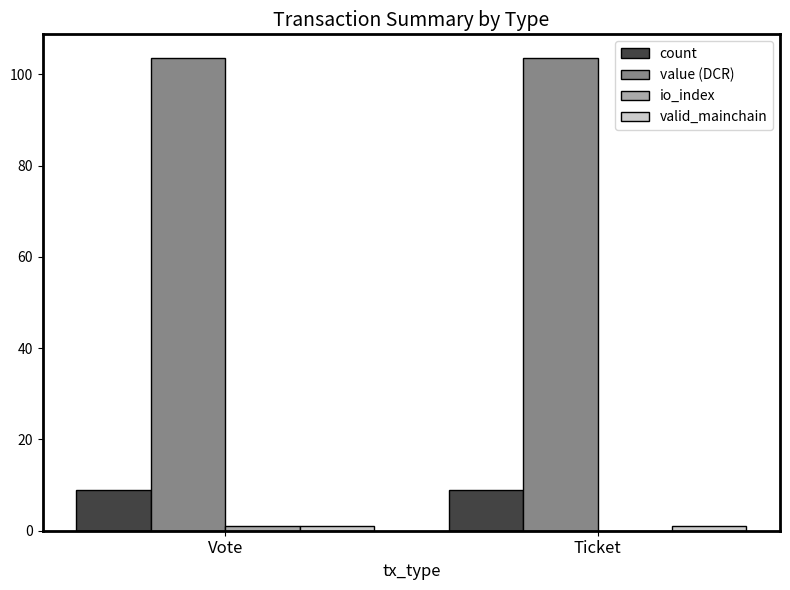

Which series has the largest total across all categories?

value (DCR)